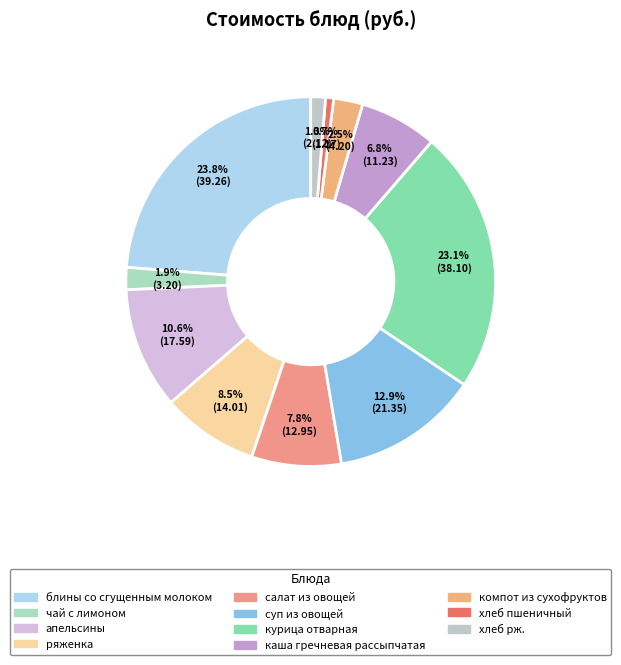

To the nearest percent, what portion does хлеб пшеничный represent?

1%